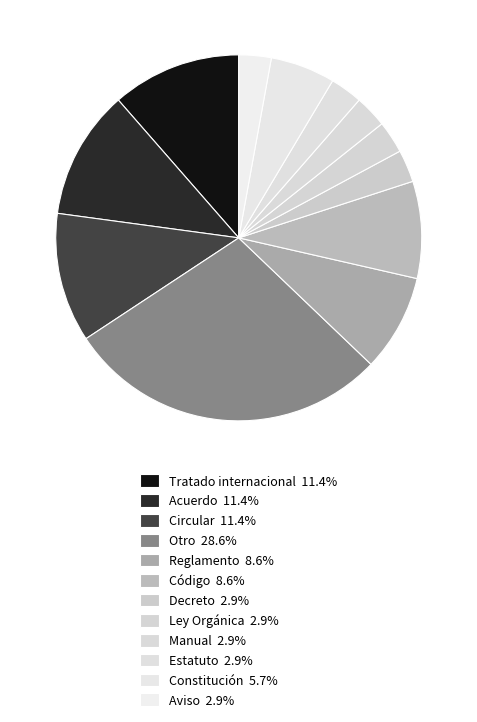

To the nearest percent, what is the difference between the largest and smallest slice percentages?

26%